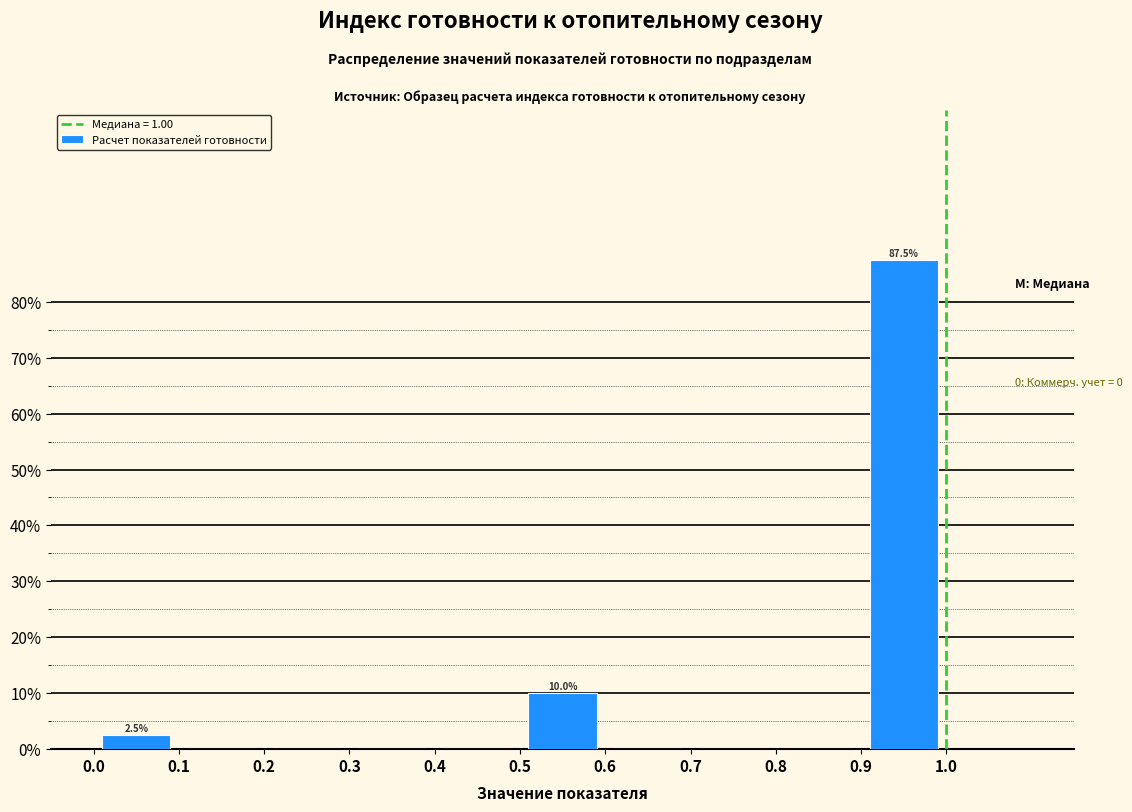

Over which range of the x-axis is the bar tallest?

0.9 to 1.0